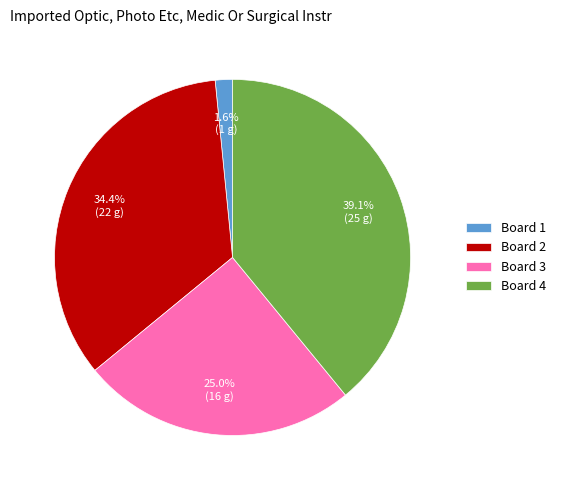

What is the largest slice in the pie chart?

Board 4